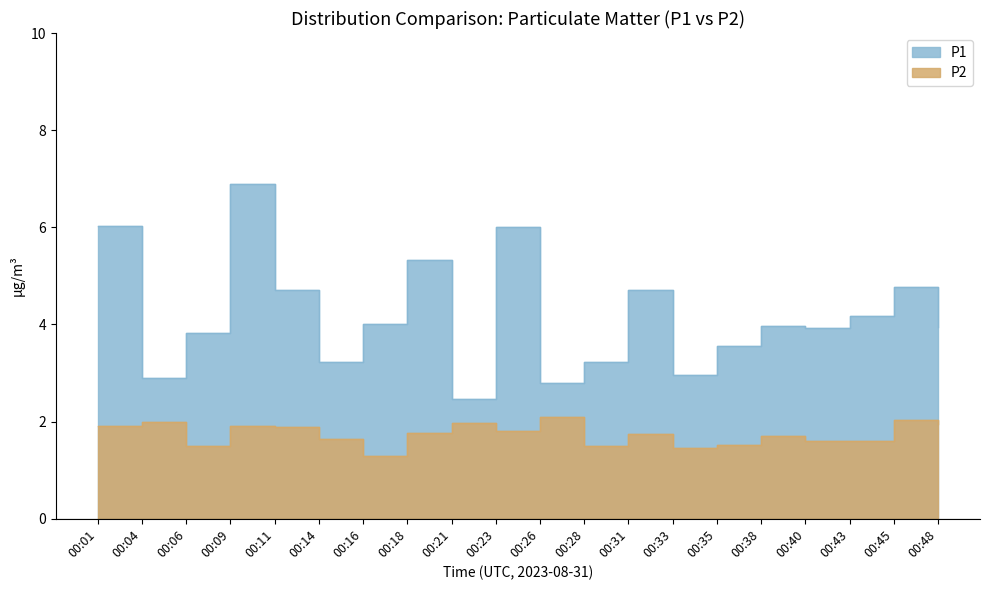

Count the number of data series in this chart.

2